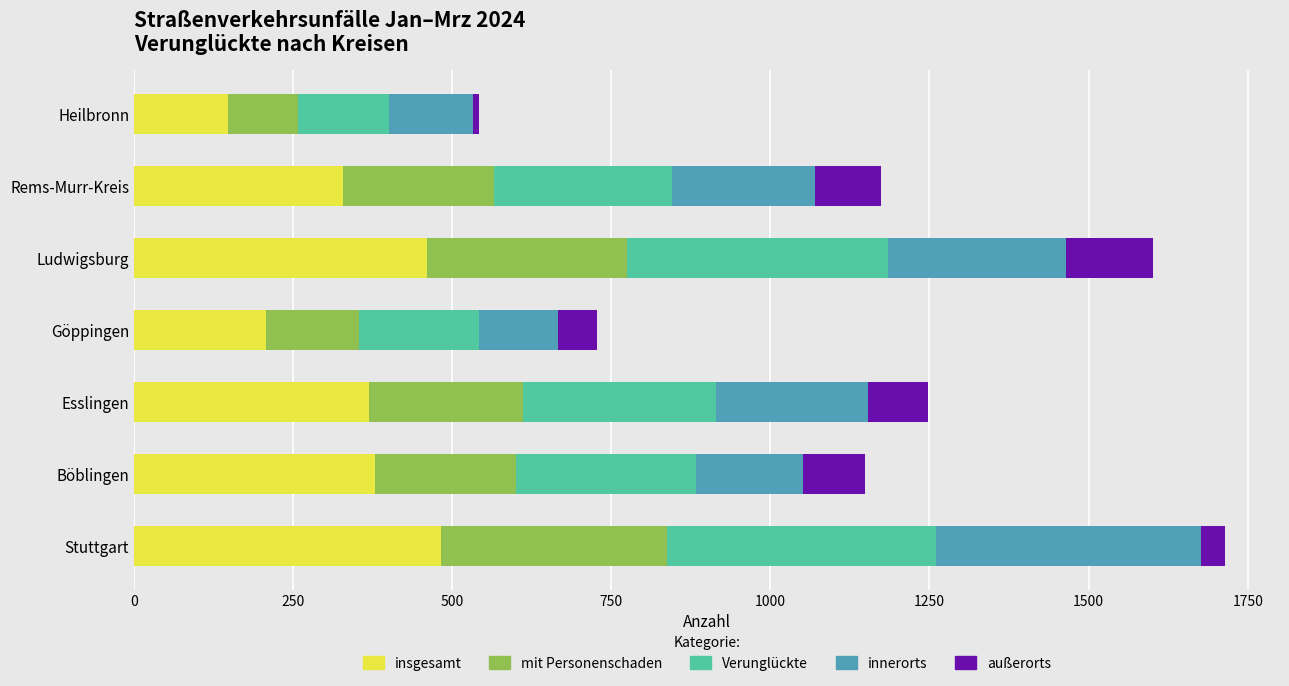

What is the difference between the maximum and minimum values in the insgesamt series?

336